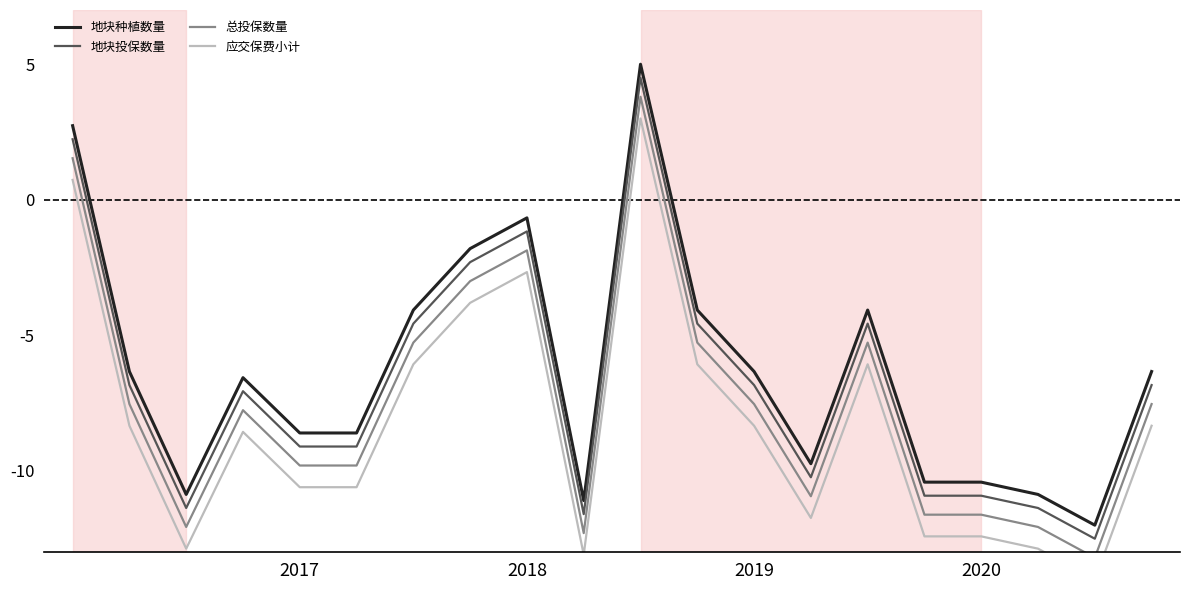

What is the maximum value for 地块投保数量?

4.5